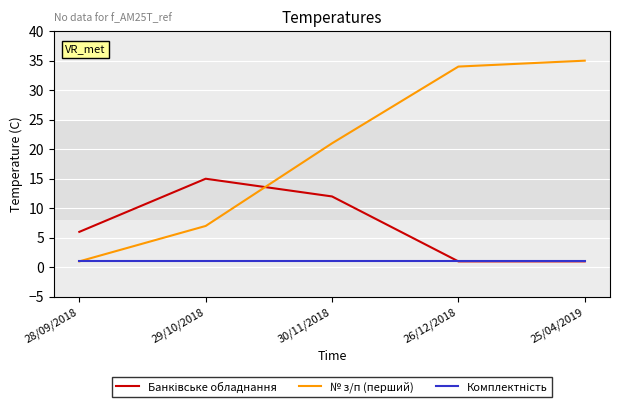

Rank the categories by № з/п (перший) value from highest to lowest.

25/04/2019, 26/12/2018, 30/11/2018, 29/10/2018, 28/09/2018